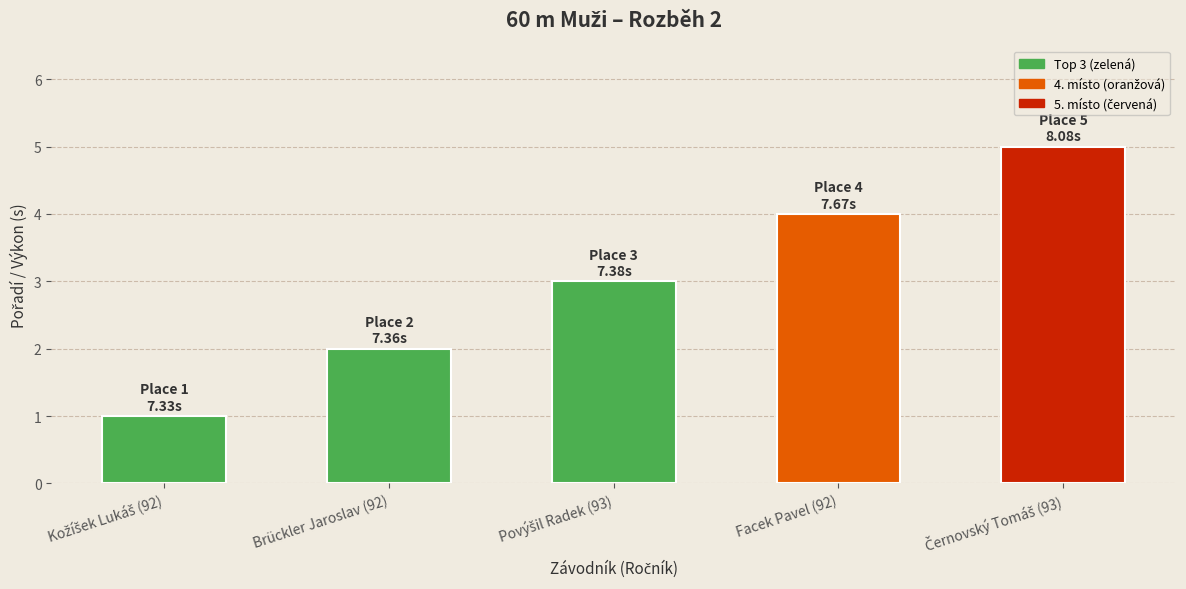

What position from the left is Facek Pavel (92)?

4